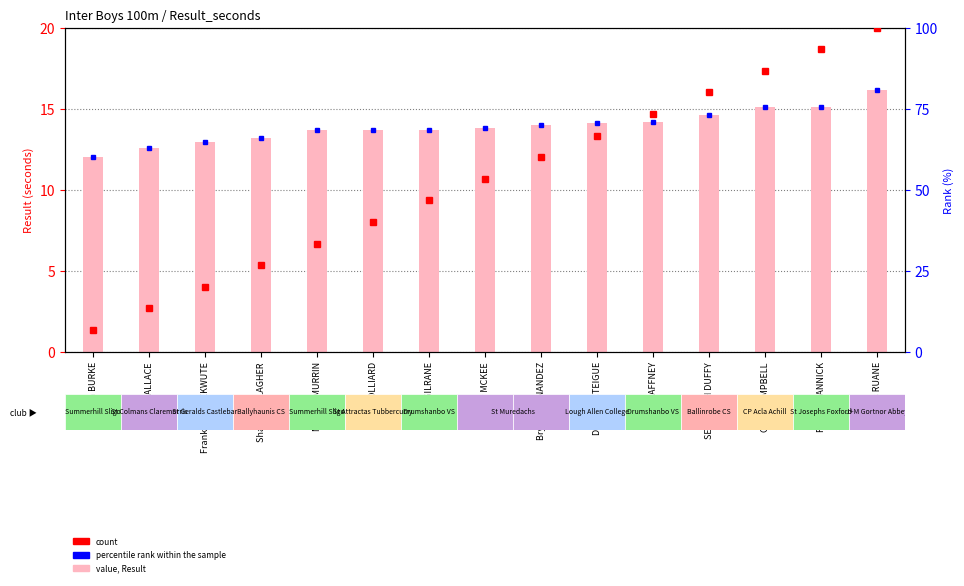

True or false: count has a value of 15.1 at Colm CAMPBELL.

True